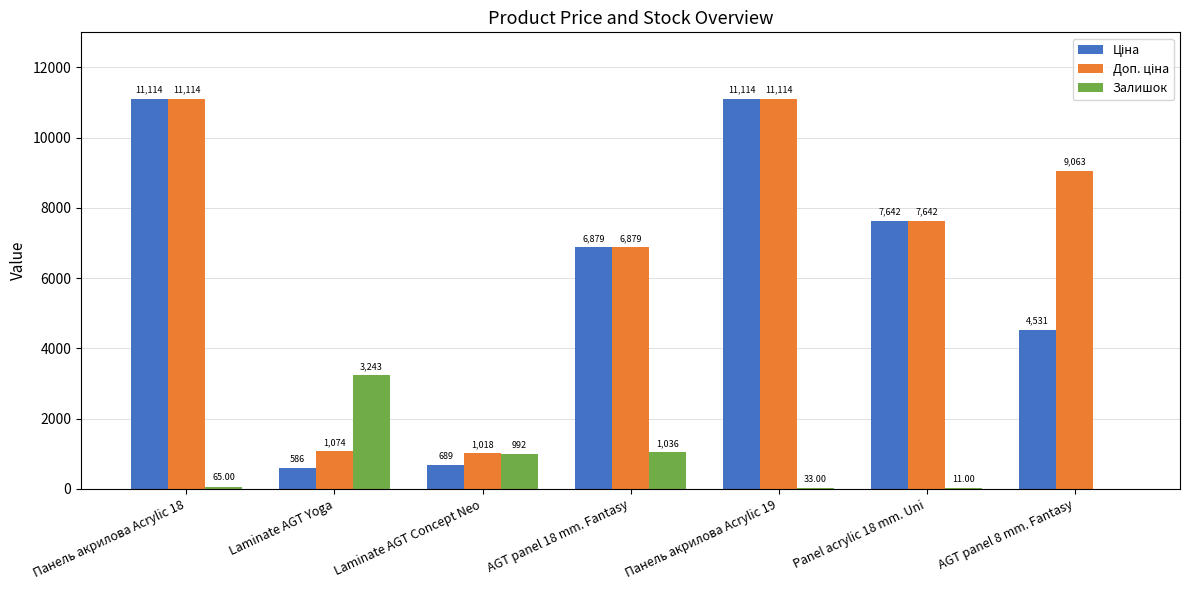

What is the sum of the Залишок values at Панель акрилова Acrylic 18 and Panel acrylic 18 mm. Uni?

76.0